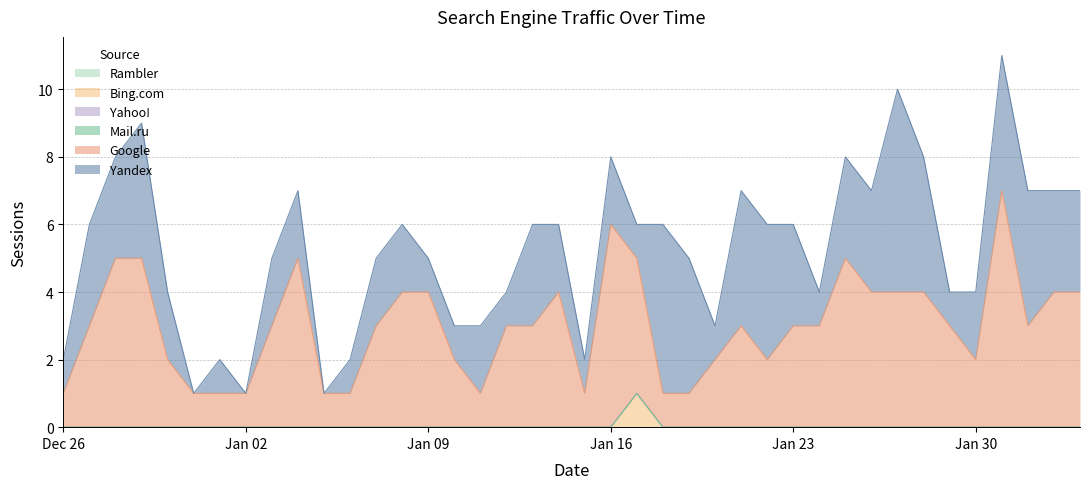

True or false: Bing.com and Google cross at least once.

False